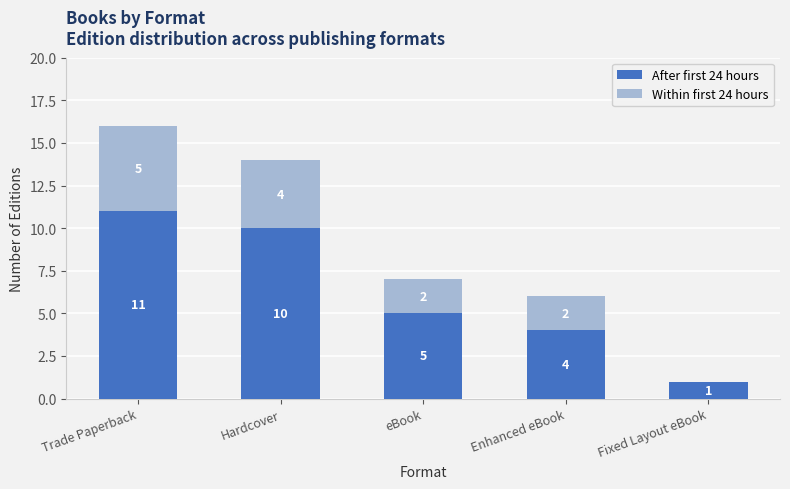

The value of After first 24 hours at Trade Paperback is 11. True or false?

True